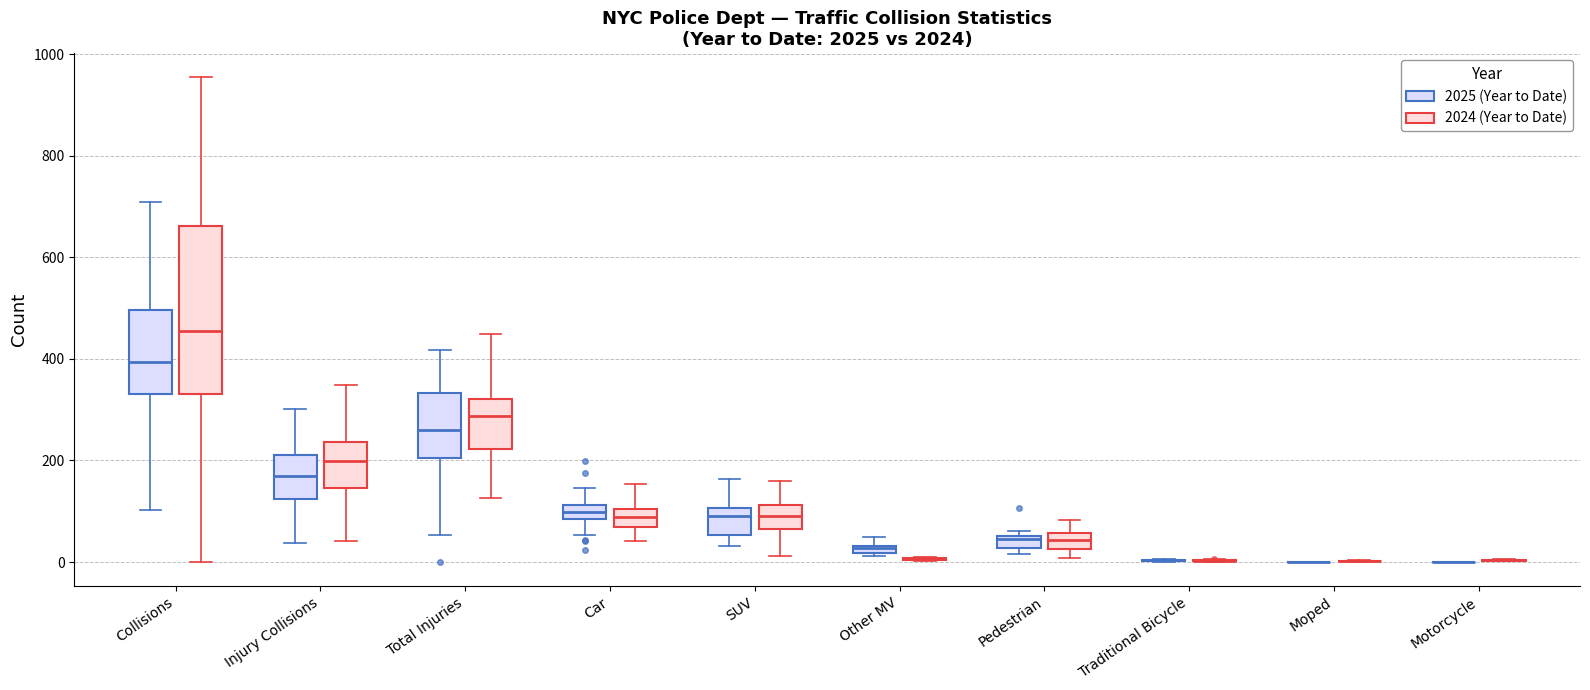

Where does the median line of the box for Car (2024 (Year to Date)) sit on the y-axis? The values are not printed on the chart, so give them approximately, as read against the axis.

80